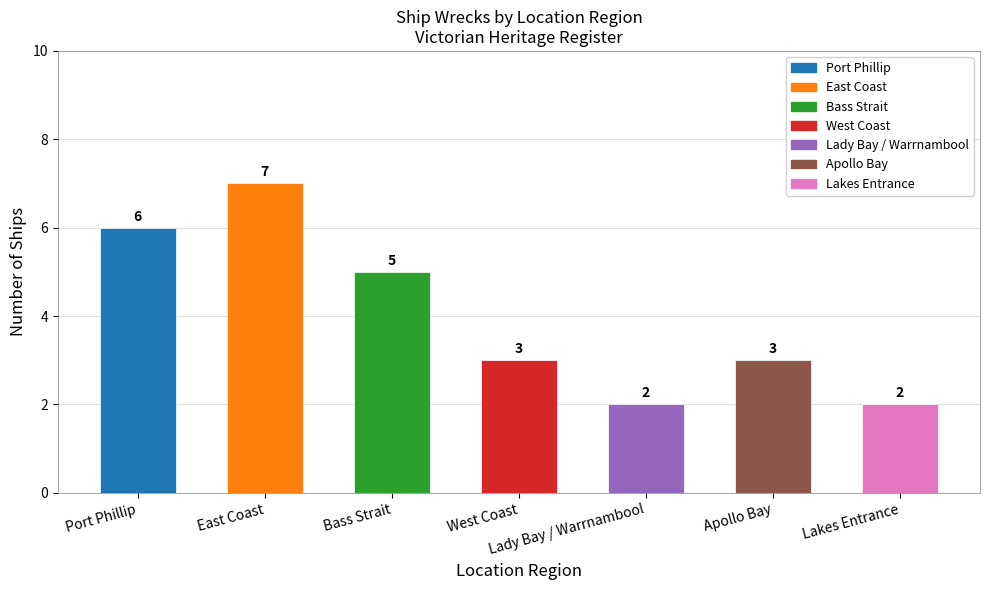

What is the ratio of the value at Lady Bay / Warrnambool to the value at Port Phillip?

0.3